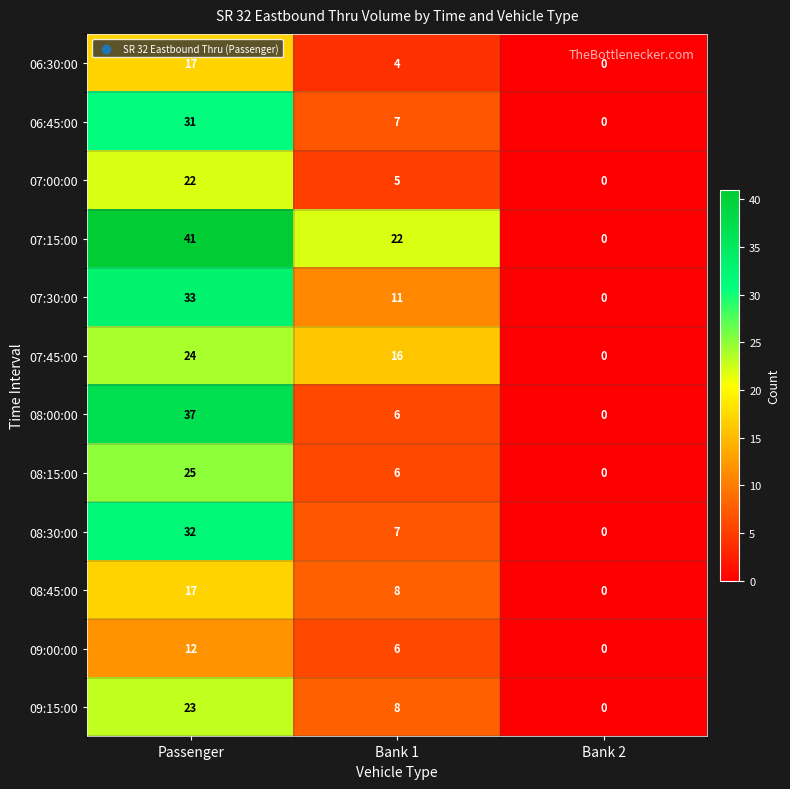

What is the average value of the 09:15:00 series?

10